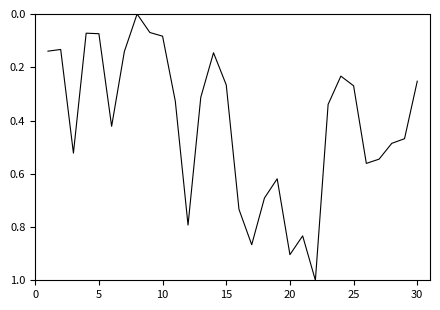

What is the greatest value displayed?

1.0